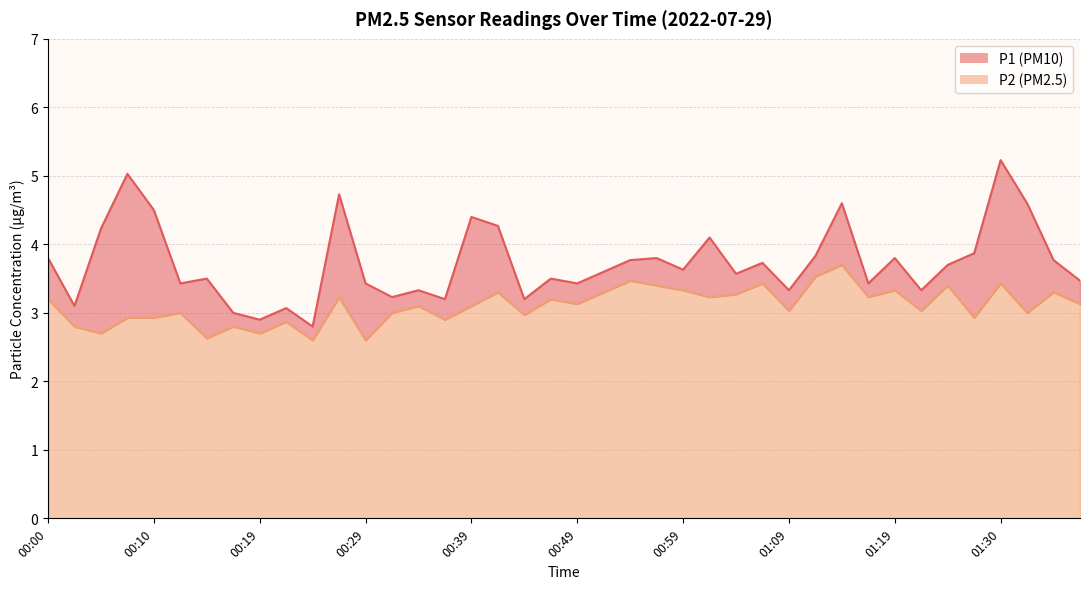

How many data points in P2 are less than 3?

13